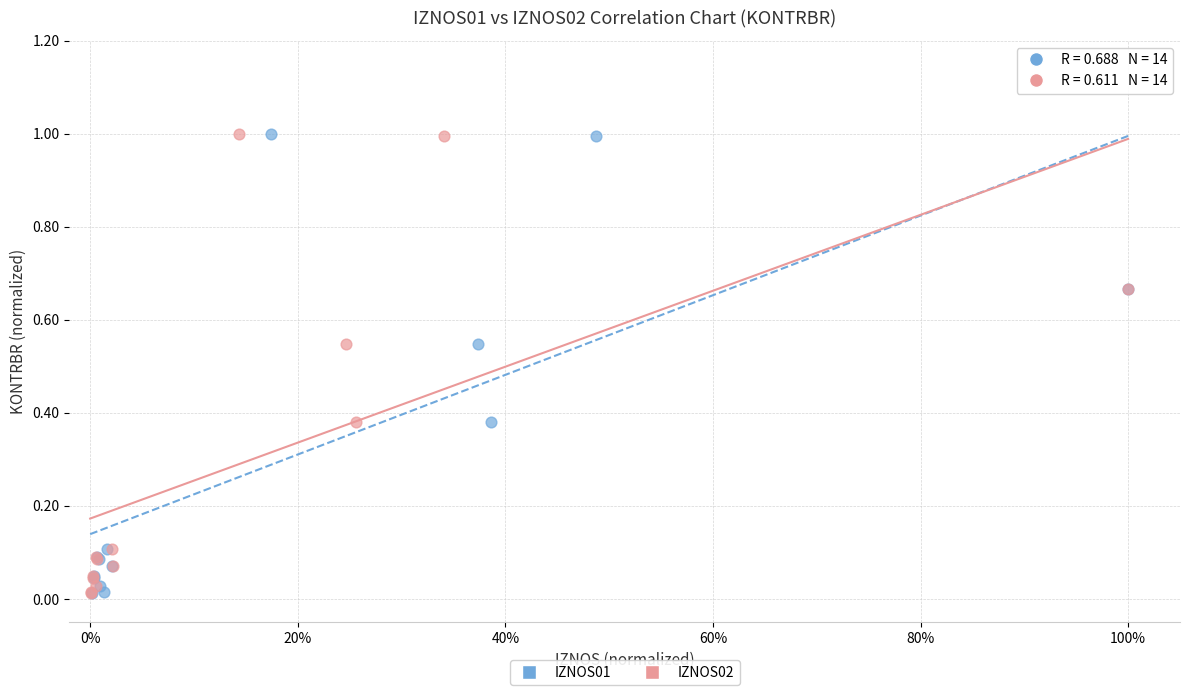

What are all the series names shown in the legend?

IZNOS01, IZNOS02